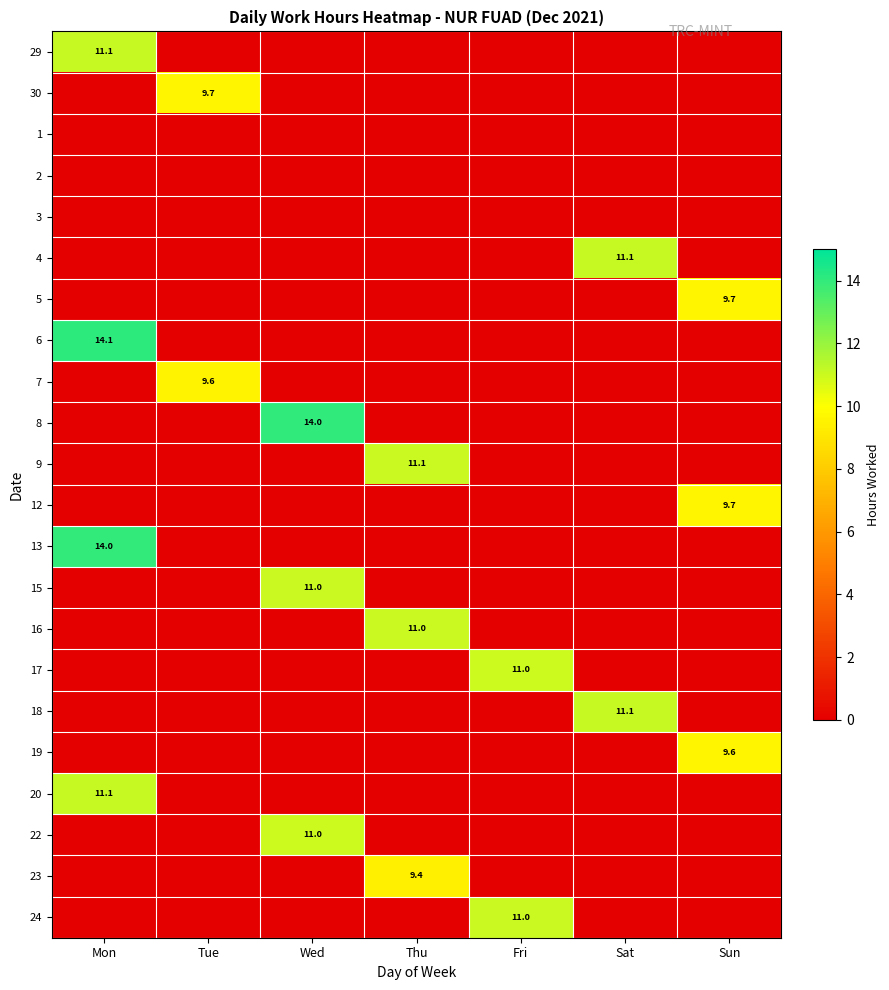

Is it true that 12 equals 5.1 at Sun?

False